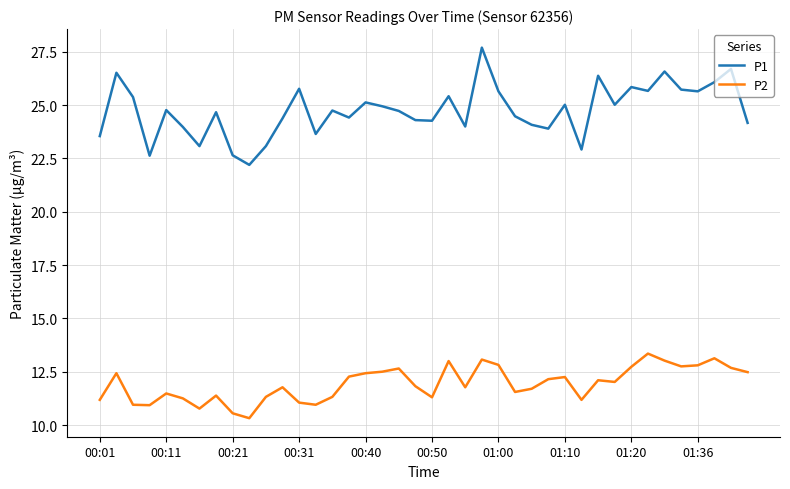

What is the lowest value of the P1 series?

22.2